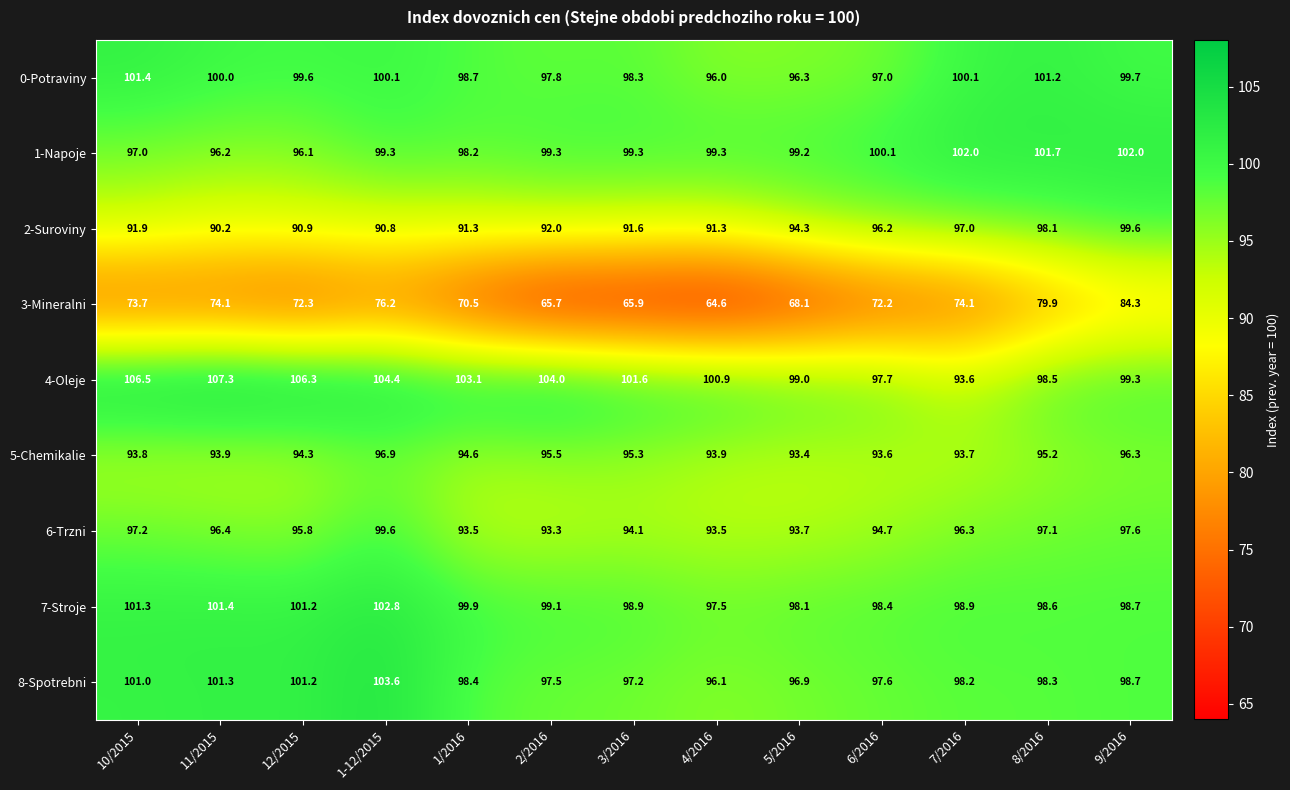

What is the highest value of the 4-Oleje series?

107.3